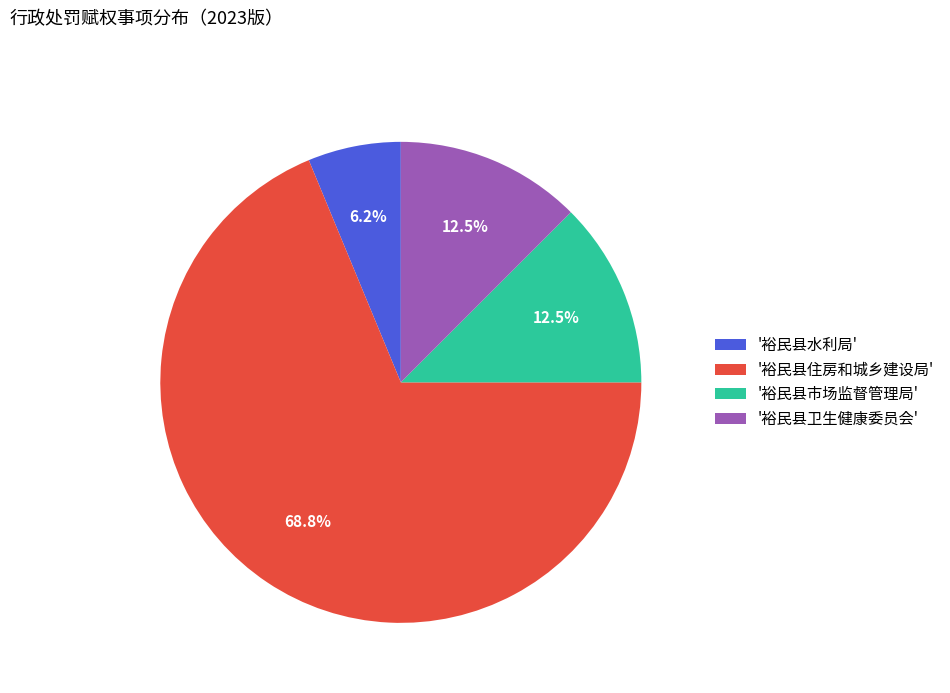

Combined, what portion of the pie is '裕民县水利局' and '裕民县住房和城乡建设局'?

75.0%